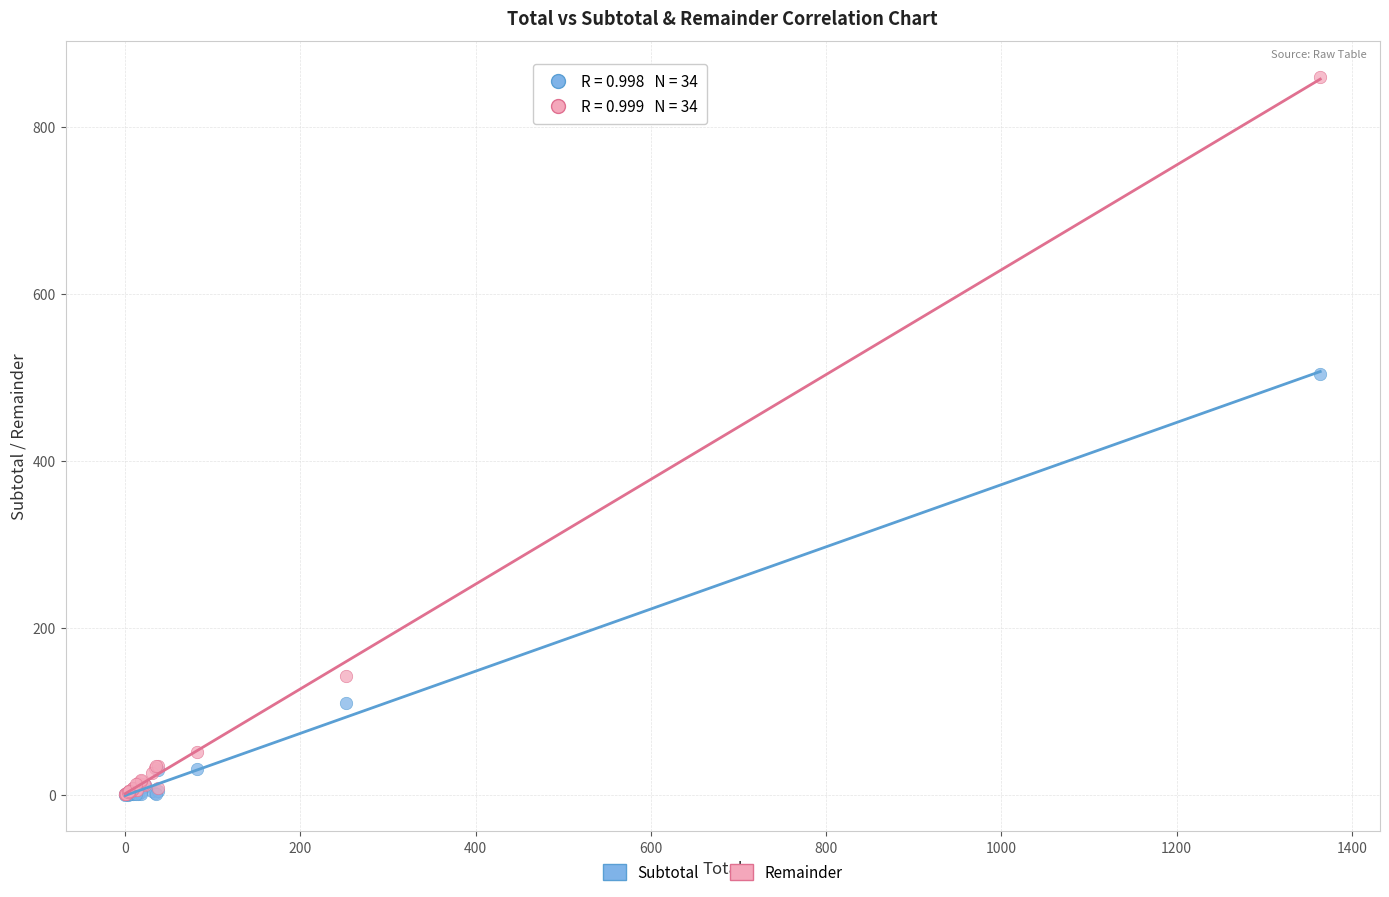

In the Subtotal series, what Y value is closest to 252?

109.8